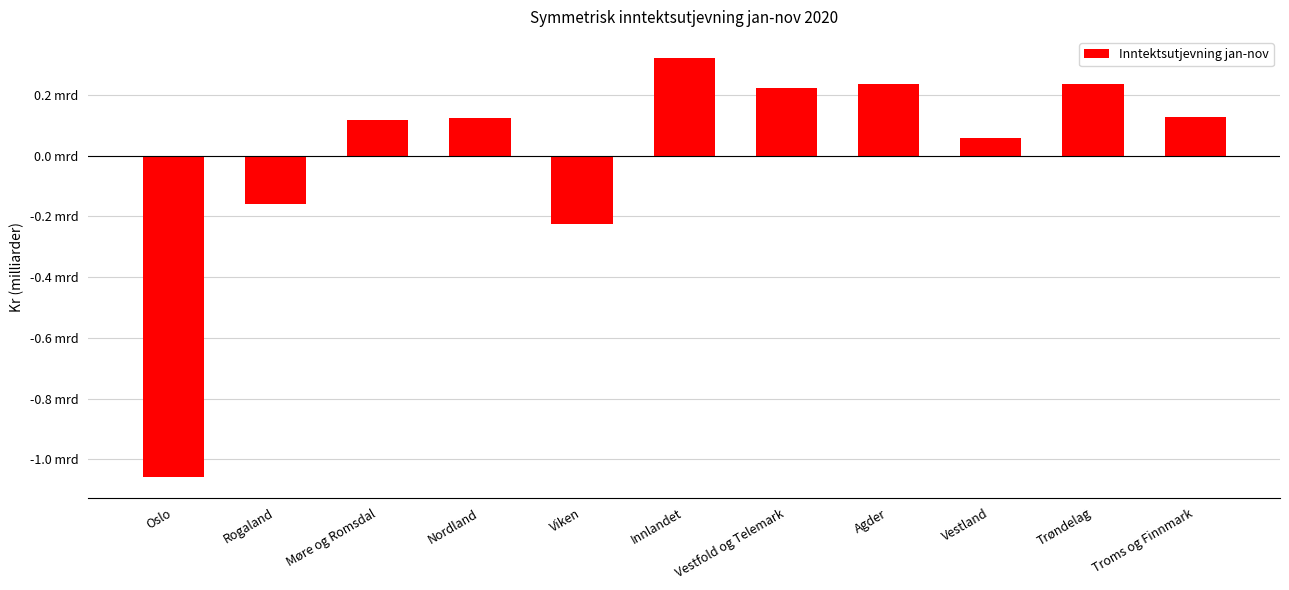

Are the bars horizontal?

No